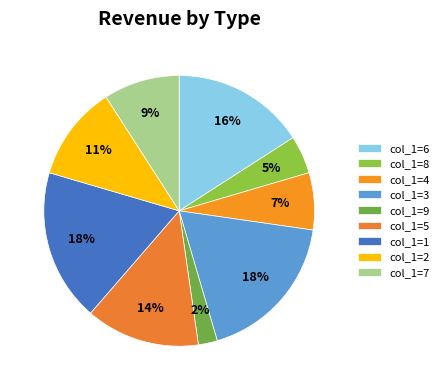

Which slice is the smallest?

col_1=9